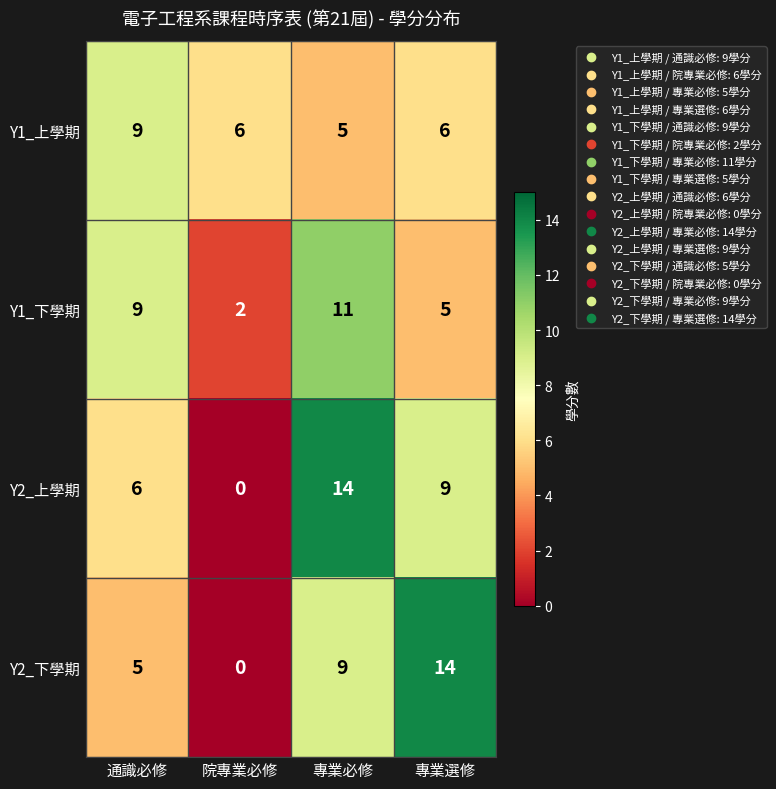

At how many categories does at least one series exceed 5?

4